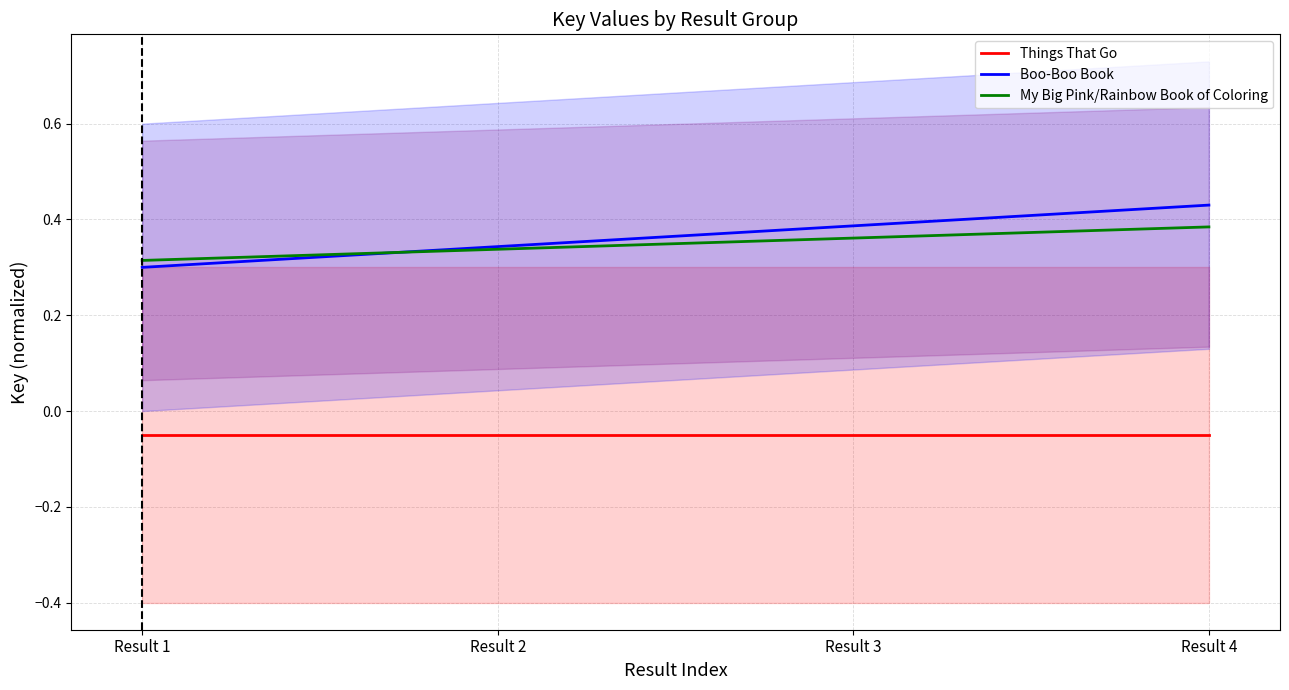

What is the value of the My Big Pink/Rainbow Book of Coloring point at the 4th from the left?

0.4